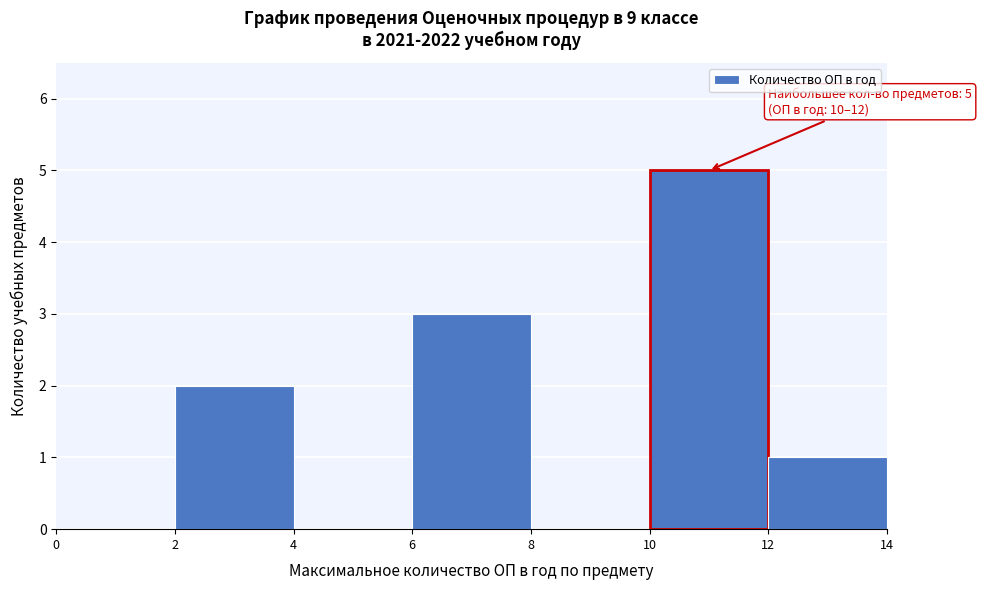

Which range on the x-axis has the tallest bar?

10 to 12